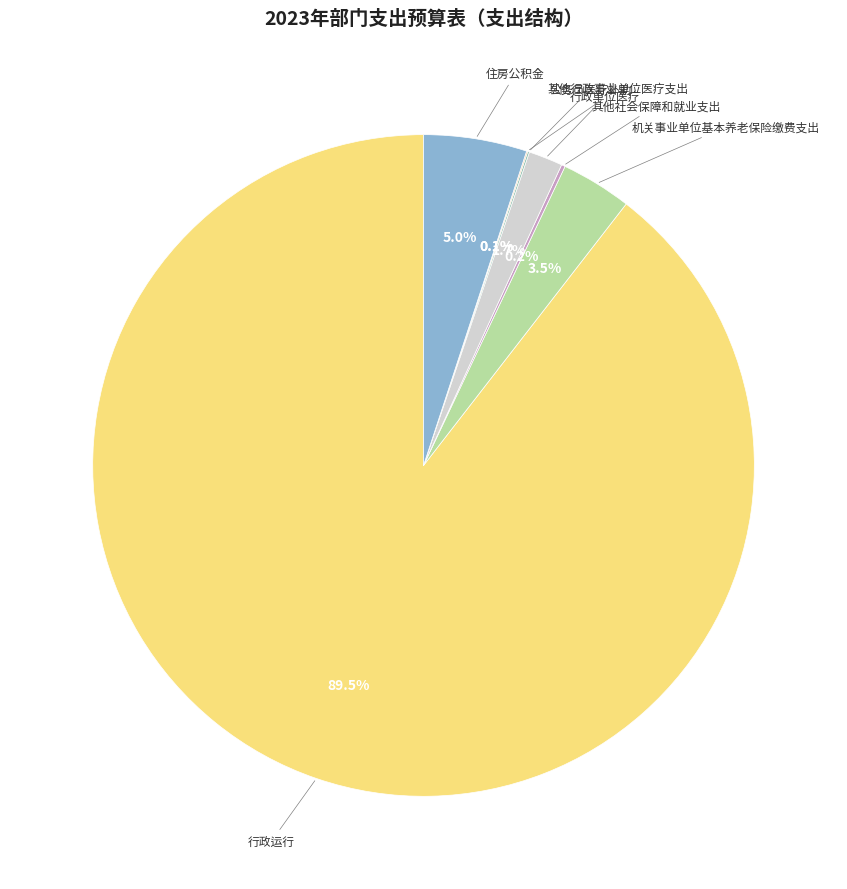

How many slices are in this pie chart?

7